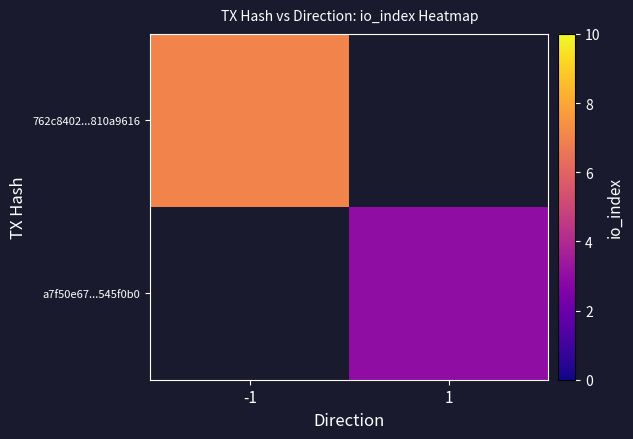

Rank the series by their maximum value, from highest to lowest.

762c8402...810a9616, a7f50e67...545f0b0